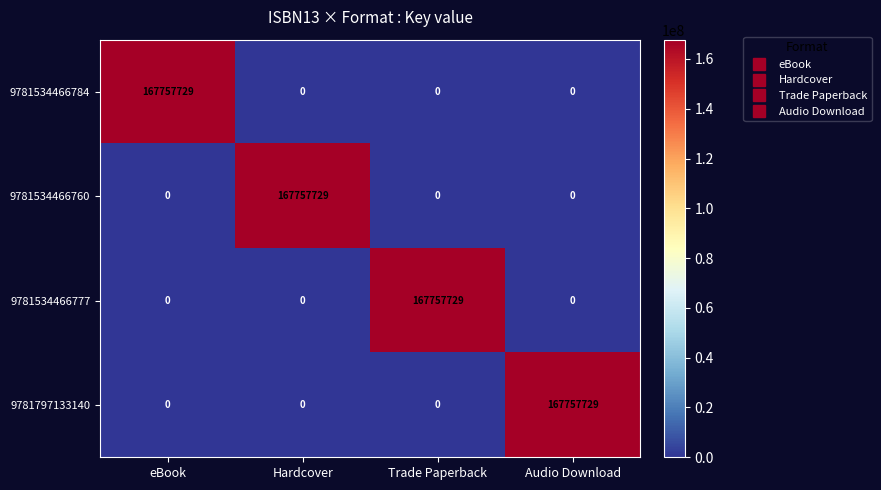

Reading left to right, transcribe all the data shown in this chart.

9781534466784: eBook=167757729	Hardcover=0	Trade Paperback=0	Audio Download=0
9781534466760: eBook=0	Hardcover=167757729	Trade Paperback=0	Audio Download=0
9781534466777: eBook=0	Hardcover=0	Trade Paperback=167757729	Audio Download=0
9781797133140: eBook=0	Hardcover=0	Trade Paperback=0	Audio Download=167757729